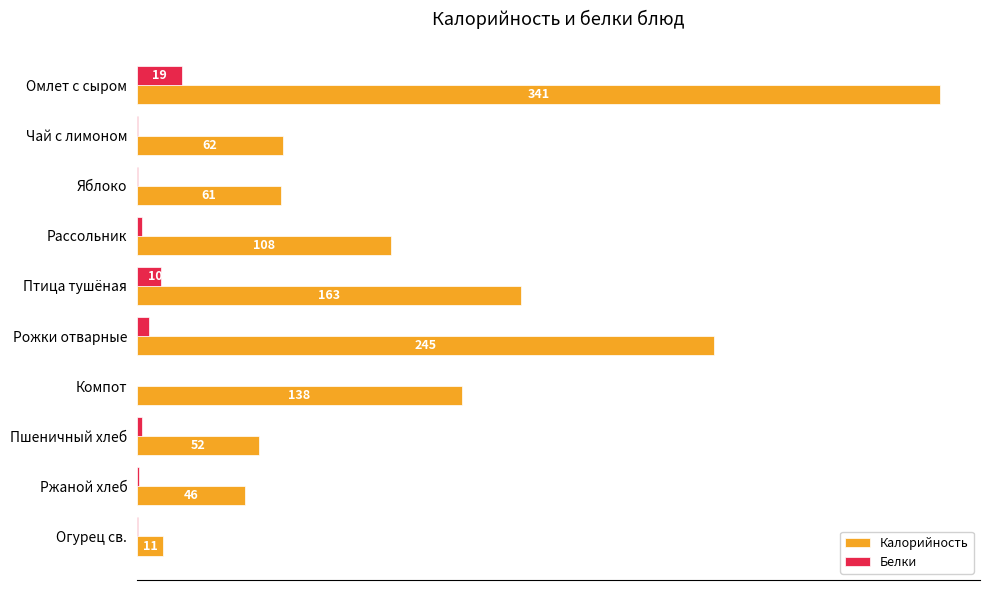

The value of Калорийность at Ржаной хлеб is 71.1. True or false?

False